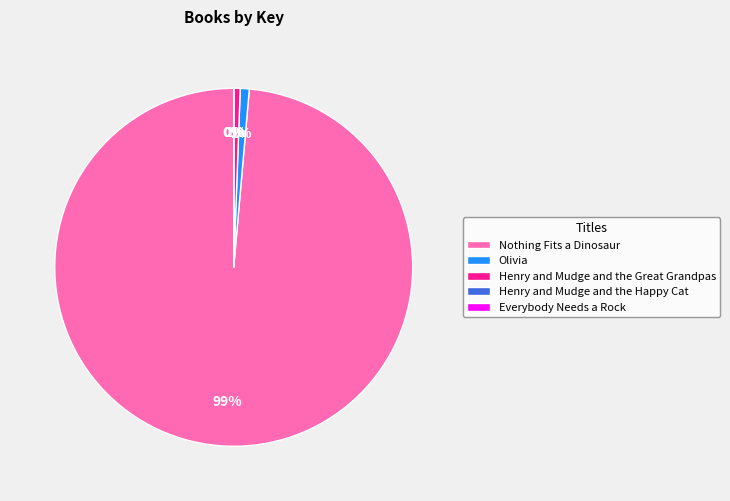

To the nearest percent, what is the average slice percentage?

20%